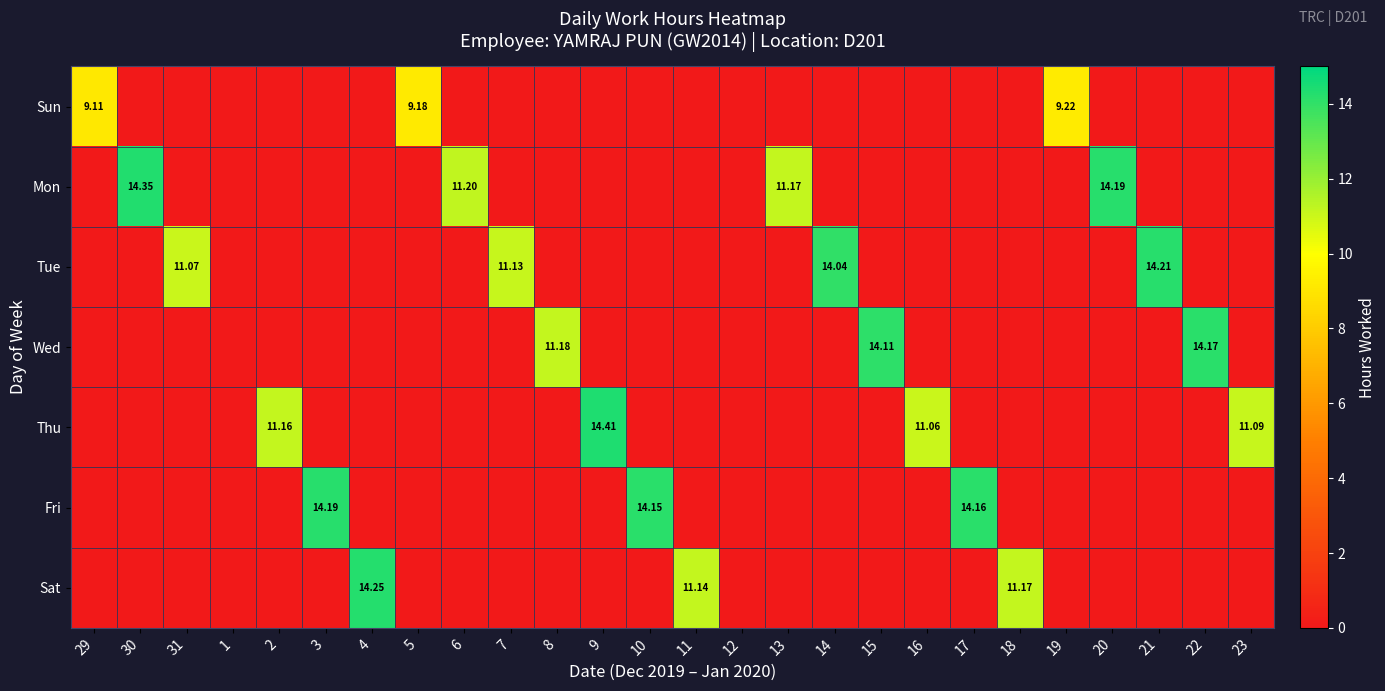

At which label is Sun closest to 4?

30